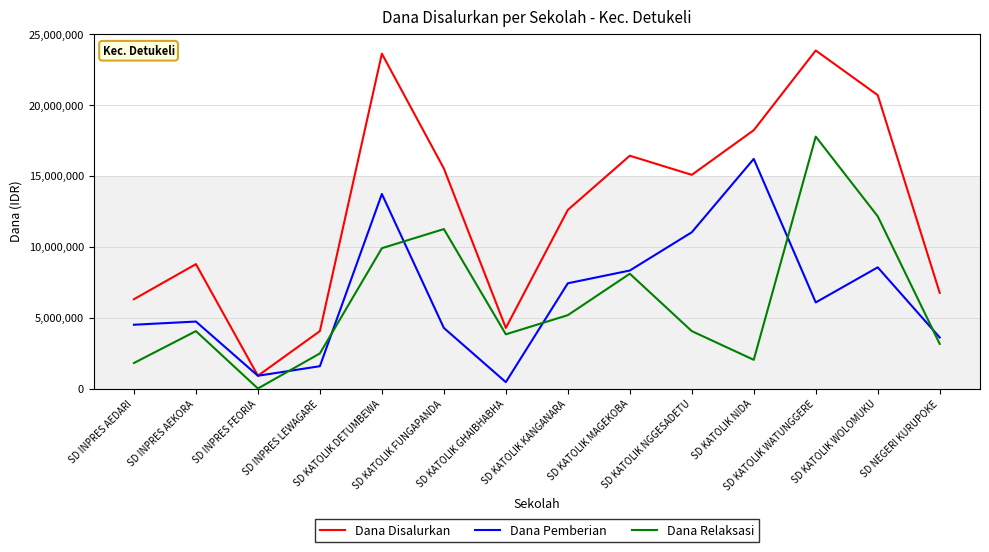

Reading right to left, what are all the values shown in this chart?

Dana Disalurkan: 6750000	20700000	23850000	18225000	15075000	16425000	12600000	4275000	15525000	23625000	4050000	900000	8775000	6300000
Dana Pemberian: 3600000	8550000	6075000	16200000	11025000	8325000	7425000	450000	4275000	13725000	1575000	900000	4725000	4500000
Dana Relaksasi: 3150000	12150000	17775000	2025000	4050000	8100000	5175000	3825000	11250000	9900000	2475000	0	4050000	1800000